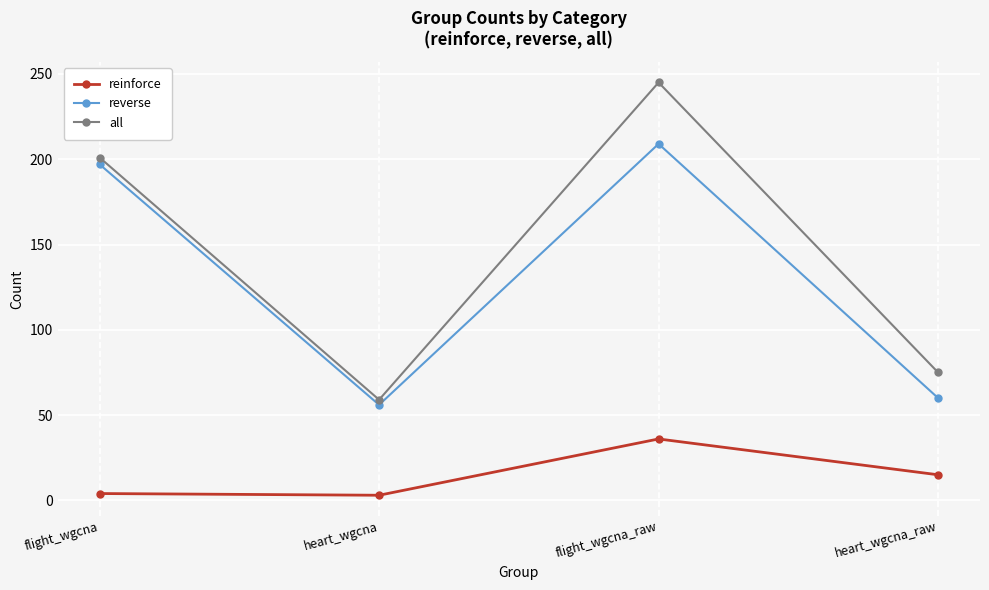

What is the spread (max minus min) of values at heart_wgcna_raw?

60